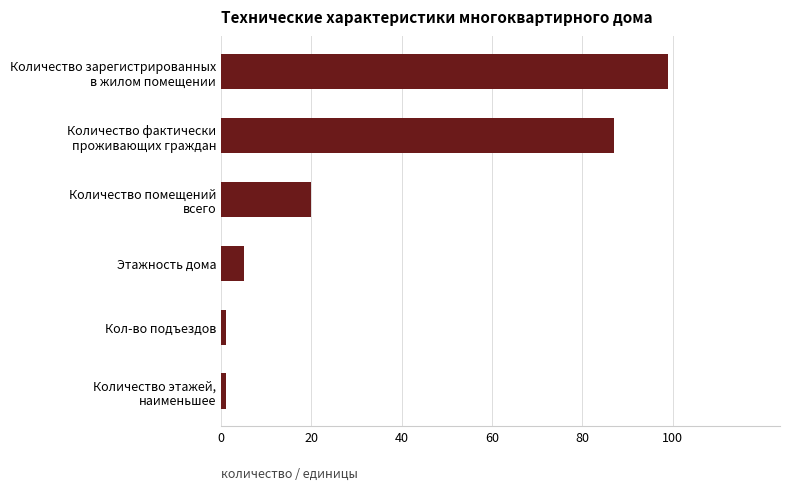

What is the maximum value shown in the chart?

99